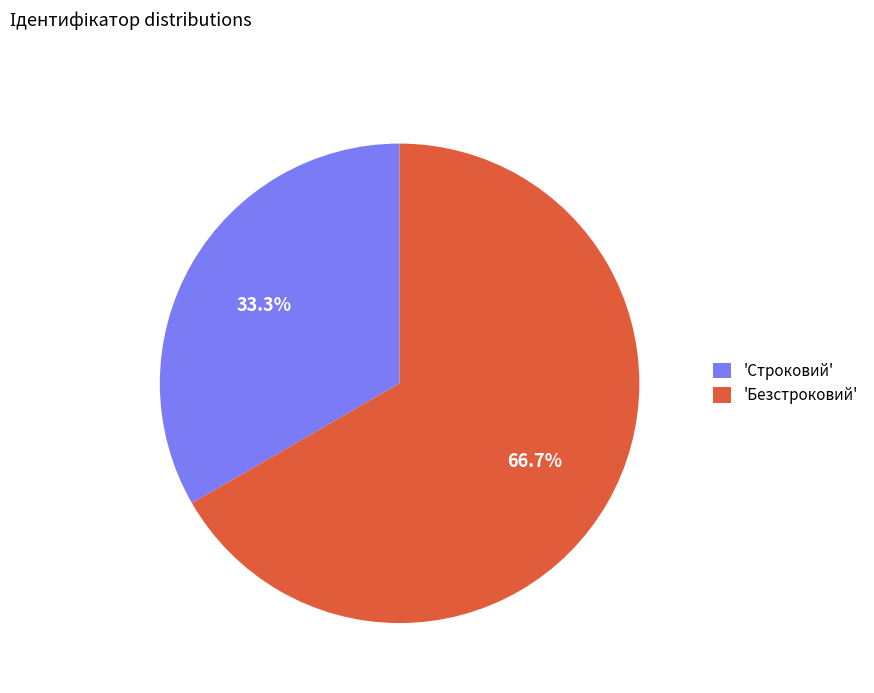

Which slice is the smallest?

'Строковий'